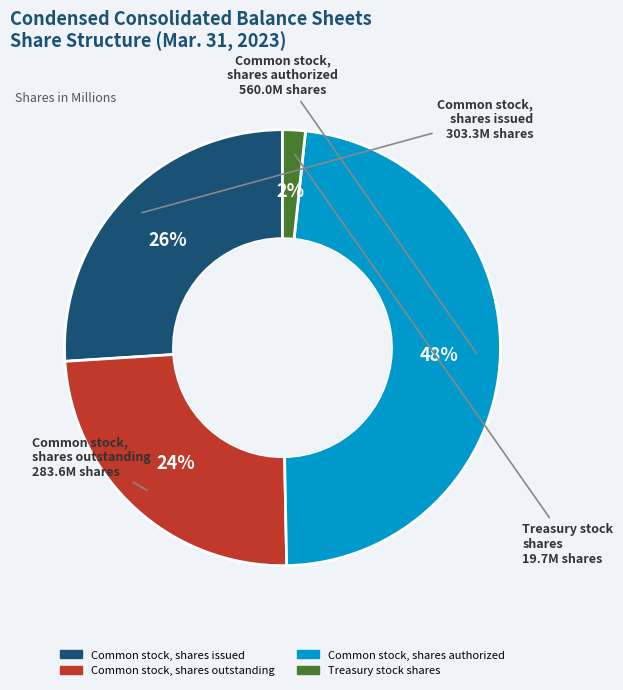

How many slices are in this pie chart?

4